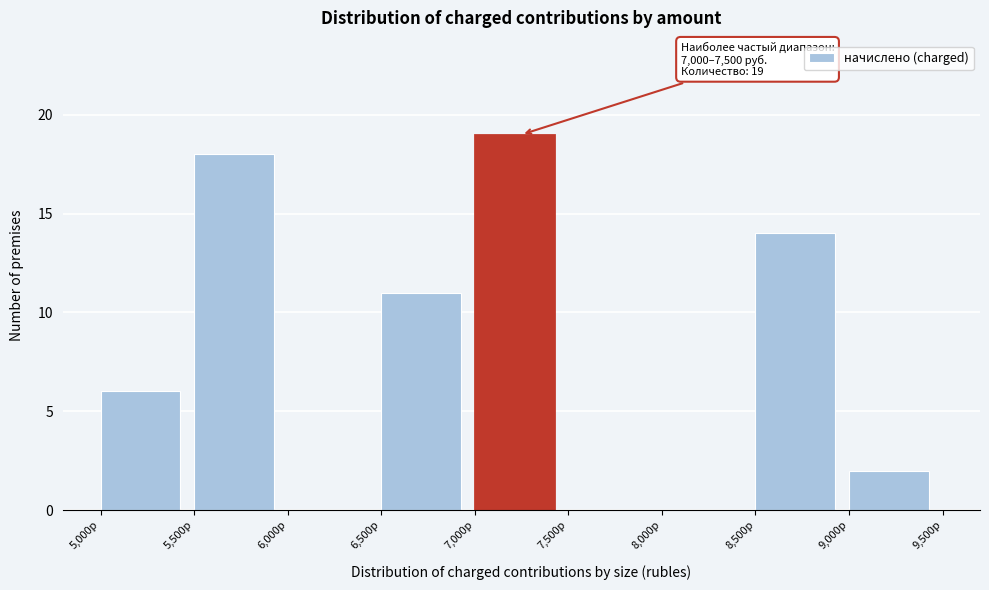

Over which range of the x-axis is the bar tallest?

7000 to 7500